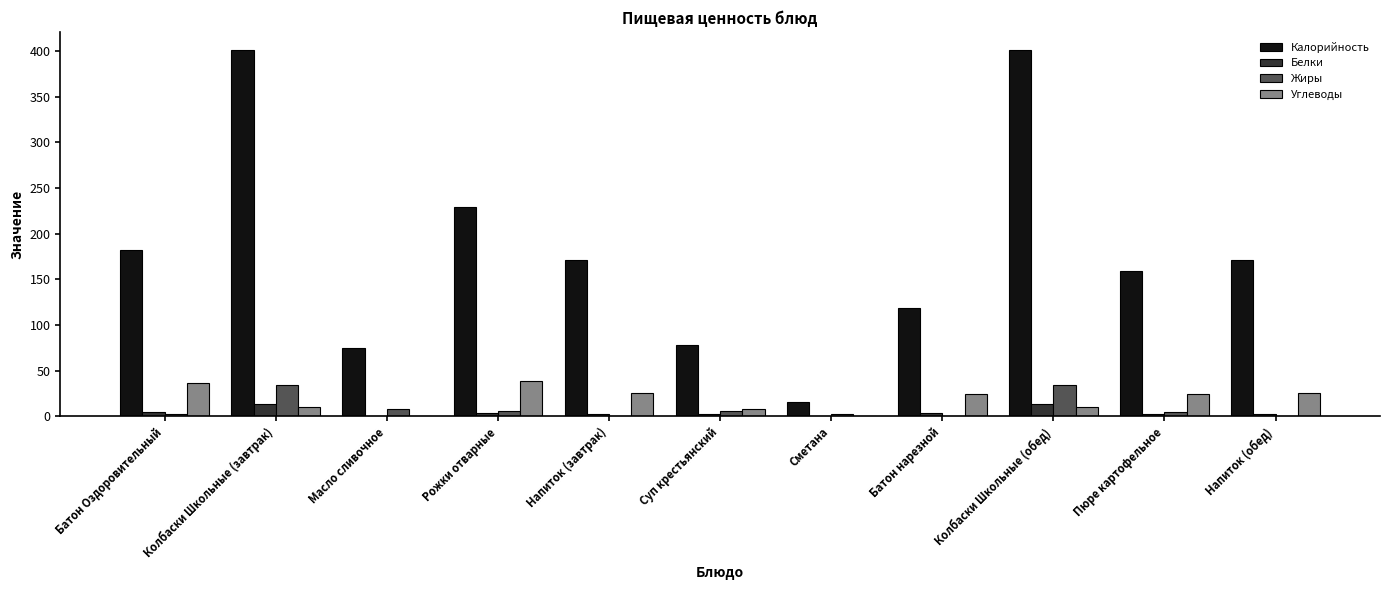

Which series has the largest total across all categories?

Калорийность